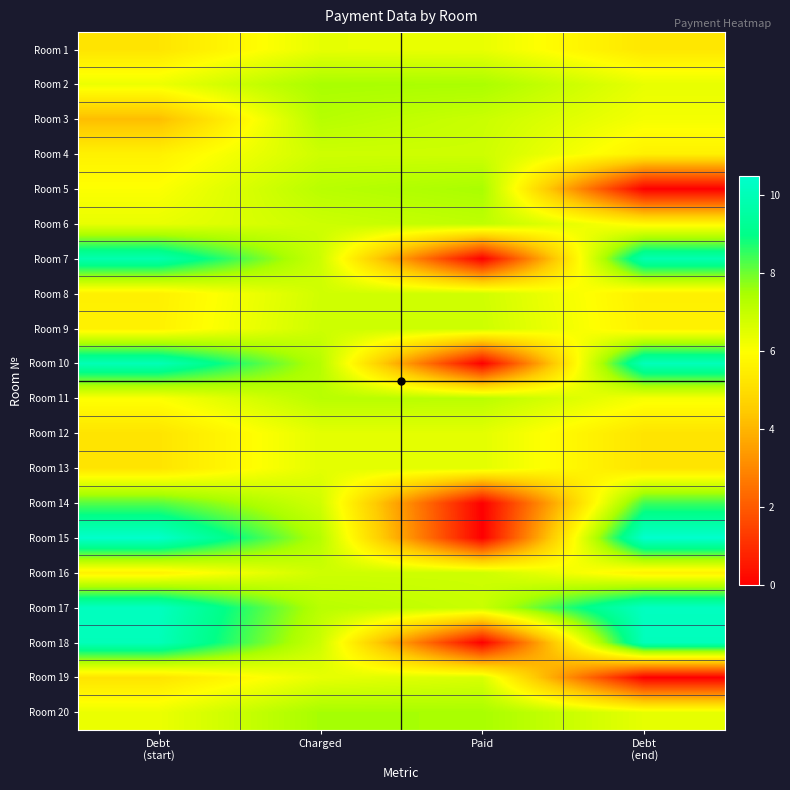

Reading left to right, list all the values displayed in this chart.

Room 1: Debt
(start)=5.2	Charged=6.4	Paid=6.4	Debt
(end)=5.3
Room 2: Debt
(start)=6.3	Charged=7.5	Paid=7.4	Debt
(end)=6.4
Room 3: Debt
(start)=4.2	Charged=7.2	Paid=6.9	Debt
(end)=6.1
Room 4: Debt
(start)=5.6	Charged=6.8	Paid=6.8	Debt
(end)=5.6
Room 5: Debt
(start)=6.0	Charged=7.2	Paid=7.5	Debt
(end)=0.0
Room 6: Debt
(start)=6.4	Charged=6.9	Paid=7.1	Debt
(end)=5.8
Room 7: Debt
(start)=9.8	Charged=6.9	Paid=0.0	Debt
(end)=9.8
Room 8: Debt
(start)=5.5	Charged=6.8	Paid=6.8	Debt
(end)=5.5
Room 9: Debt
(start)=5.6	Charged=6.8	Paid=6.8	Debt
(end)=5.6
Room 10: Debt
(start)=10.0	Charged=7.2	Paid=0.0	Debt
(end)=10.0
Room 11: Debt
(start)=6.0	Charged=7.2	Paid=7.2	Debt
(end)=6.1
Room 12: Debt
(start)=5.2	Charged=6.5	Paid=6.5	Debt
(end)=5.2
Room 13: Debt
(start)=5.2	Charged=6.5	Paid=6.5	Debt
(end)=5.2
Room 14: Debt
(start)=8.2	Charged=6.8	Paid=0.0	Debt
(end)=8.4
Room 15: Debt
(start)=10.4	Charged=7.2	Paid=0.0	Debt
(end)=10.5
Room 16: Debt
(start)=5.6	Charged=6.8	Paid=6.8	Debt
(end)=5.6
Room 17: Debt
(start)=10.2	Charged=7.2	Paid=6.9	Debt
(end)=10.2
Room 18: Debt
(start)=10.0	Charged=6.9	Paid=0.0	Debt
(end)=10.1
Room 19: Debt
(start)=5.2	Charged=6.4	Paid=6.6	Debt
(end)=0.0
Room 20: Debt
(start)=6.3	Charged=7.5	Paid=7.5	Debt
(end)=6.4